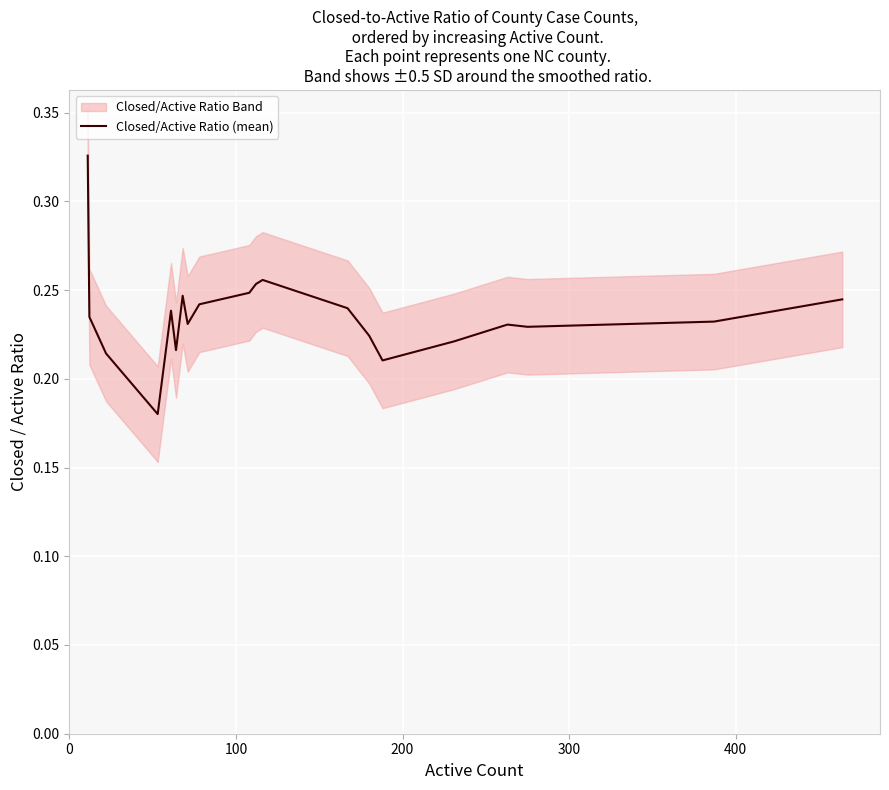

Reading left to right, what are all the values shown in this chart?

0.3	0.2	0.2	0.2	0.2	0.2	0.2	0.2	0.2	0.2	0.3	0.3	0.2	0.2	0.2	0.2	0.2	0.2	0.2	0.2